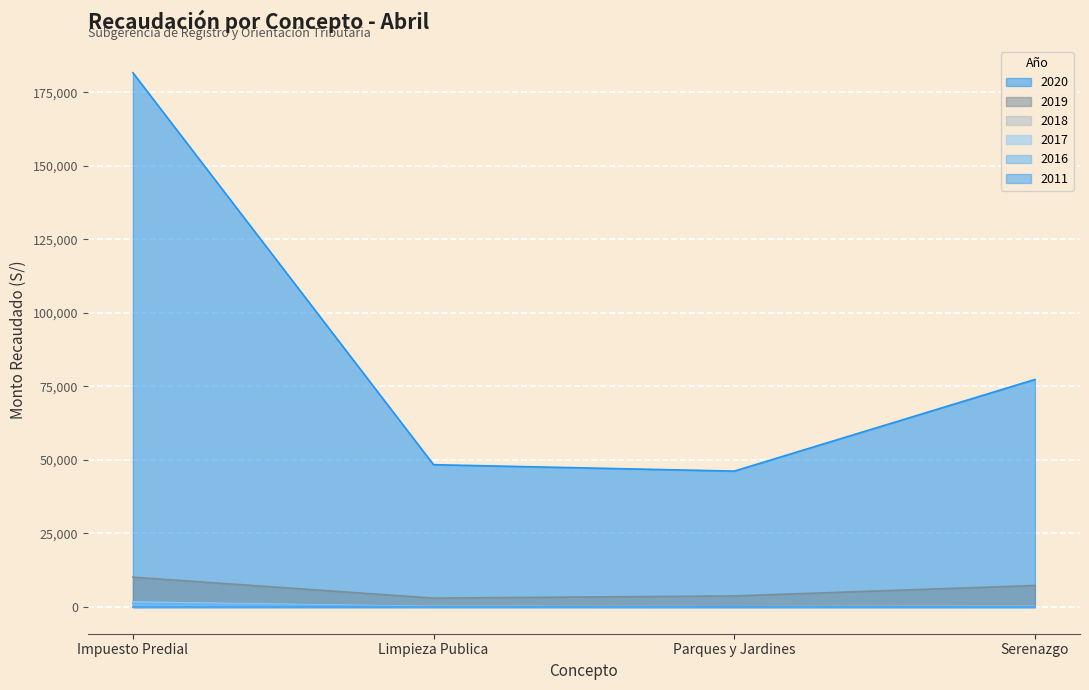

At Serenazgo, list the series in order from largest to smallest.

2020, 2019, 2018, 2016, 2017, 2011